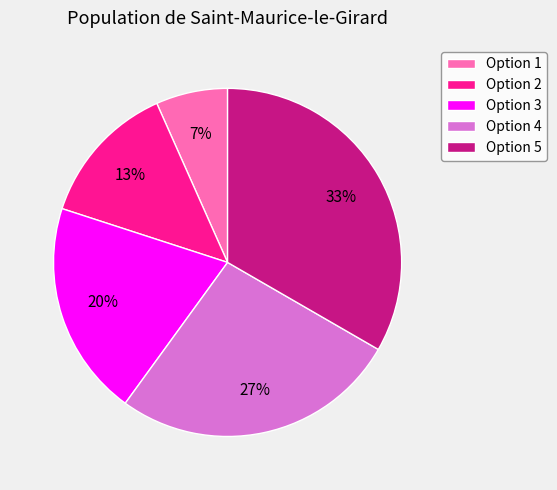

Is the sum of Option 2 and Option 5 greater than half?

No